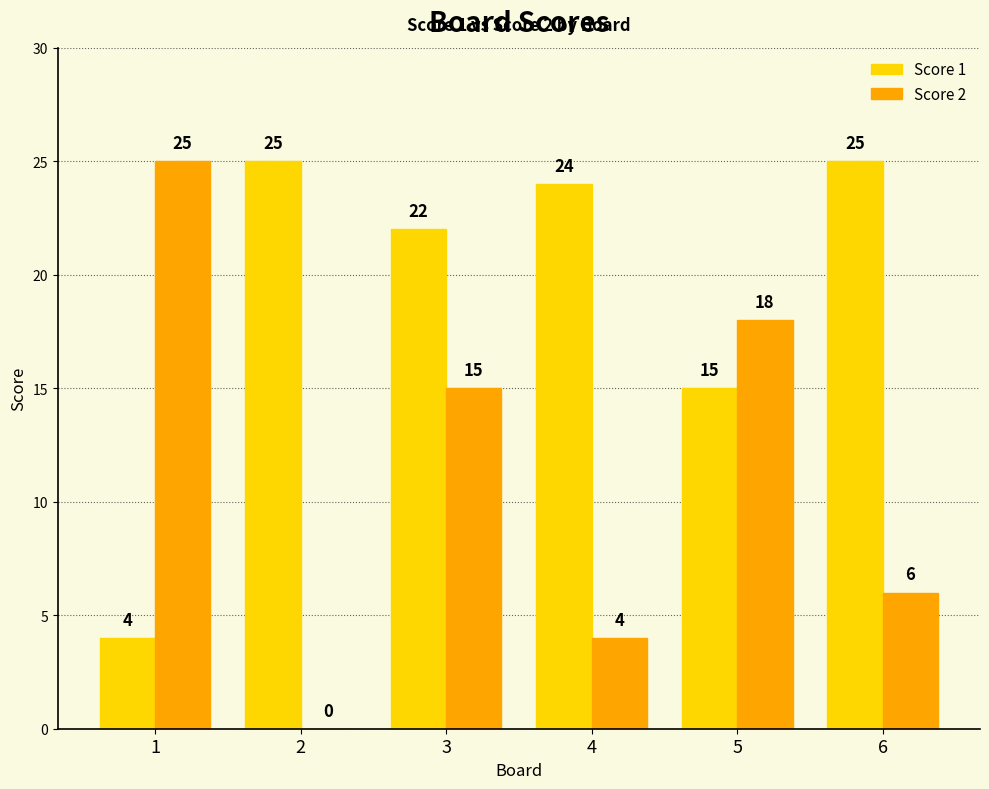

How many data points does each series have?

6